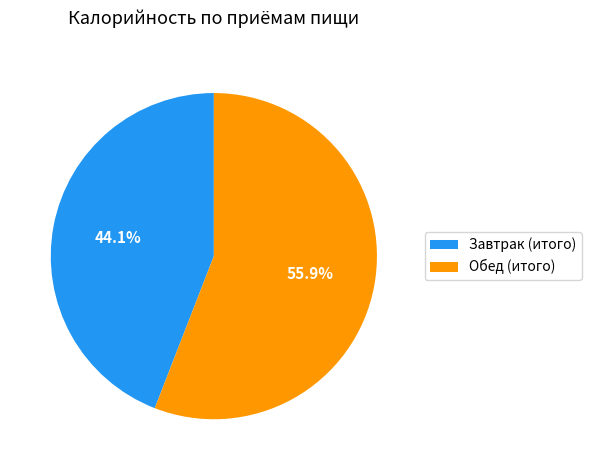

To the nearest percent, what is the difference between the largest and smallest slice percentages?

12%